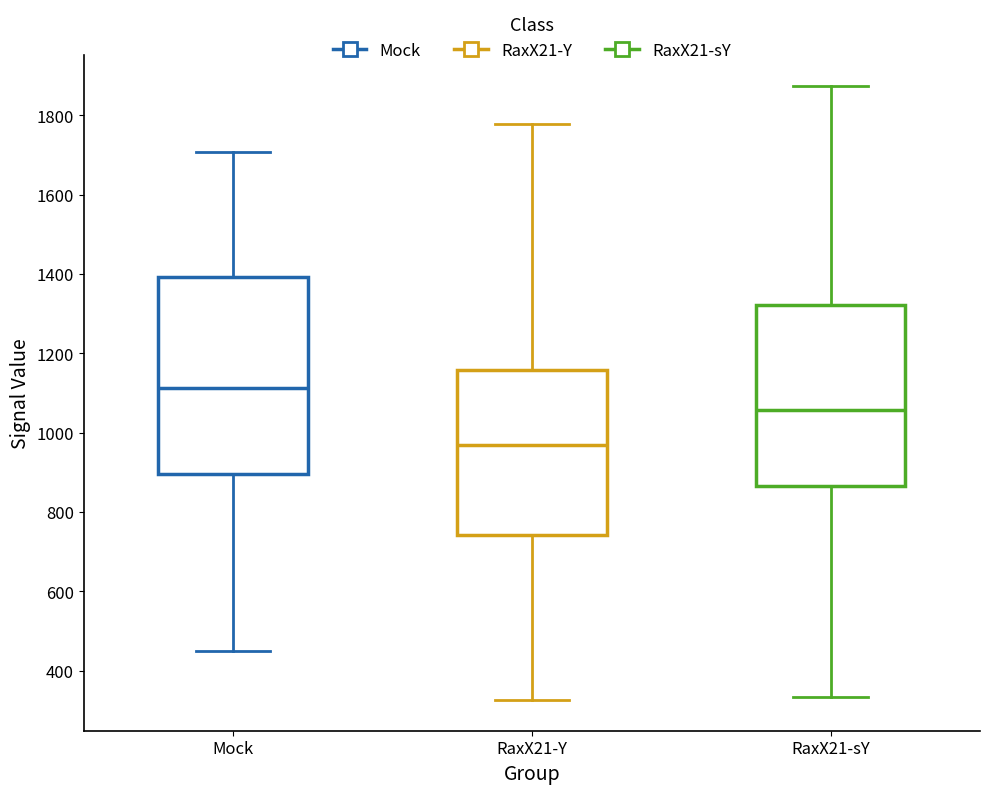

Reading left to right, transcribe this box plot: for each box, give where its median line is, the range the box spans, and where its two whiskers end, as read against the y-axis. The values are not printed on the chart, so give them approximately, as read against the axis.

Mock: median 1120, box 900 to 1400, whiskers 440 to 1700
RaxX21-Y: median 960, box 740 to 1160, whiskers 320 to 1780
RaxX21-sY: median 1060, box 860 to 1320, whiskers 340 to 1880